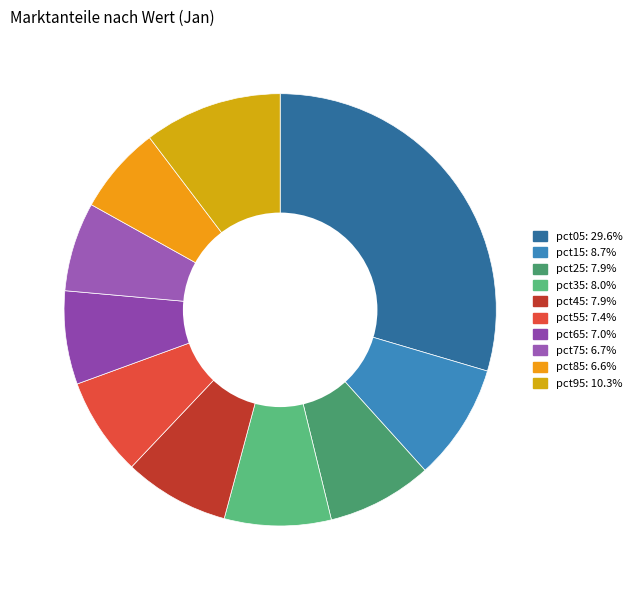

Does pct45 represent more than half of the total?

No